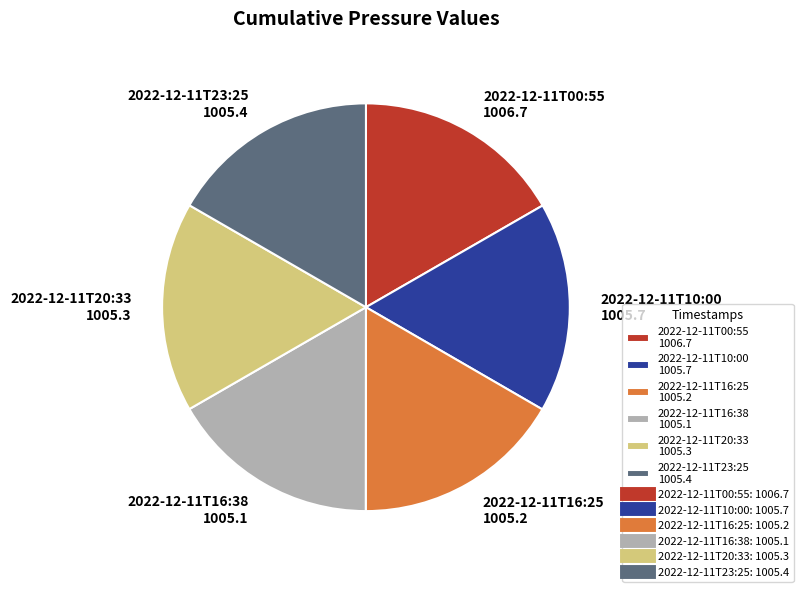

How many segments does this pie chart have?

6